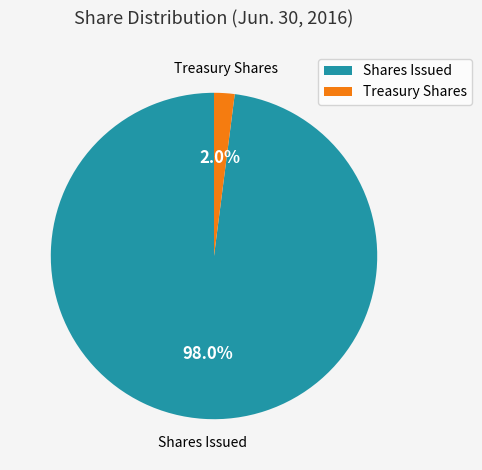

What portion of the pie excludes Treasury Shares?

98.0%